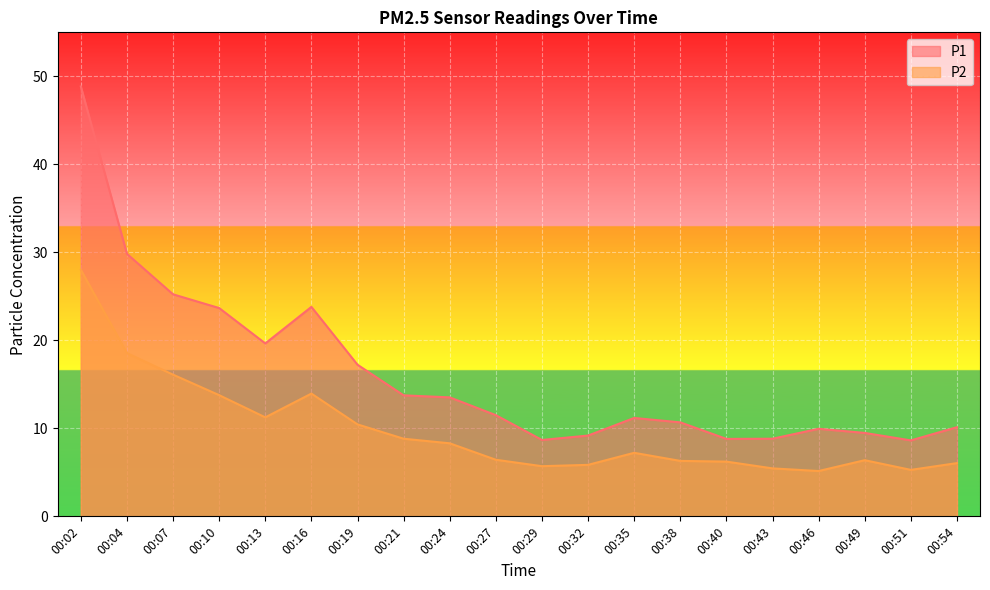

What is the average value of the P2 series?

9.8